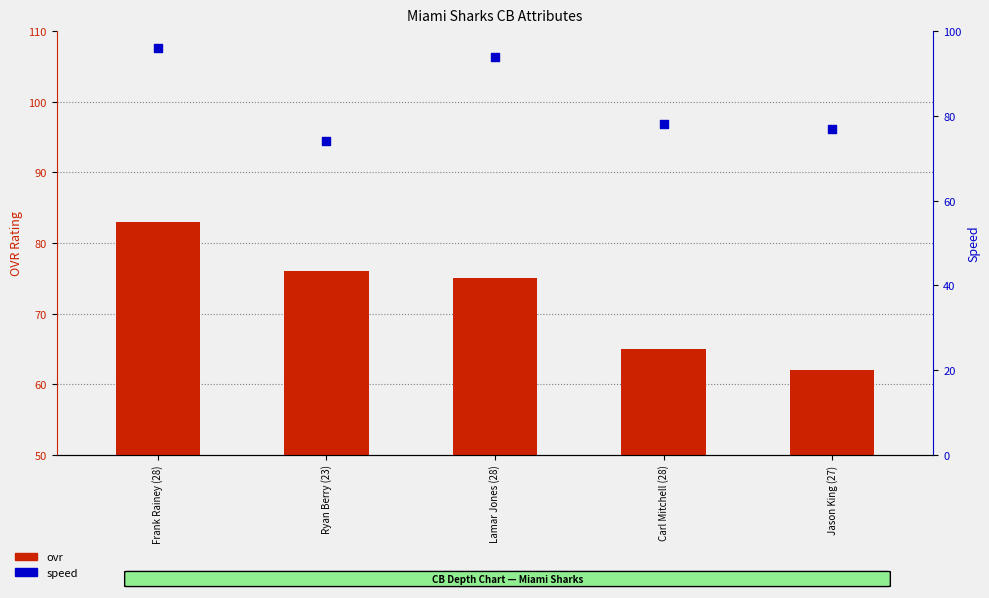

At how many categories does at least one series exceed 88?

2